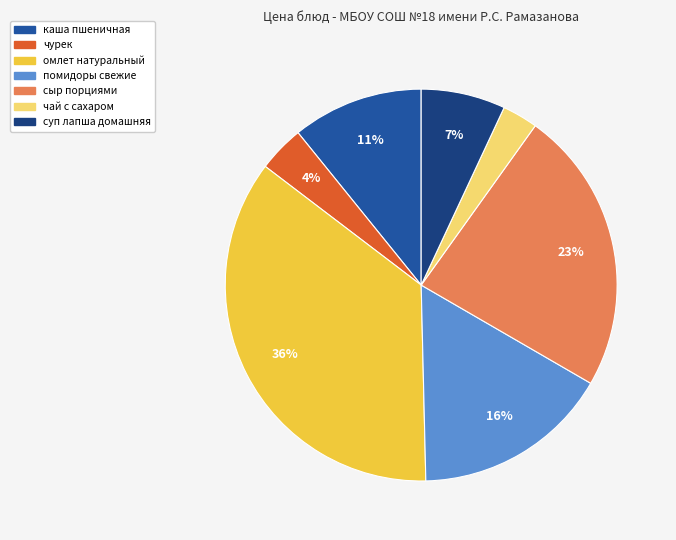

To the nearest percent, what is the difference between the largest and smallest slice percentages?

33%